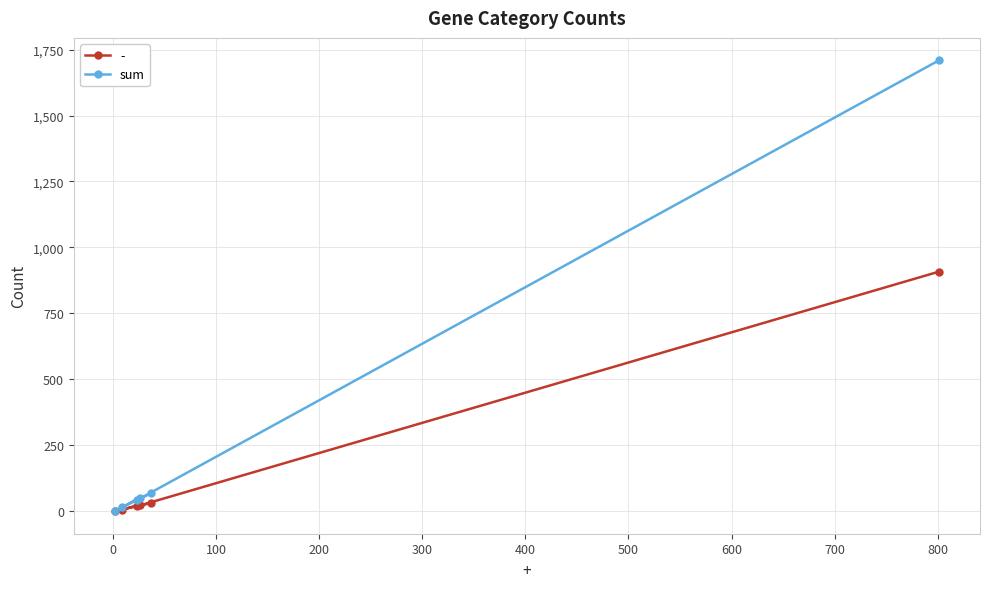

List the series in order of their overall mean, lowest first.

-, sum